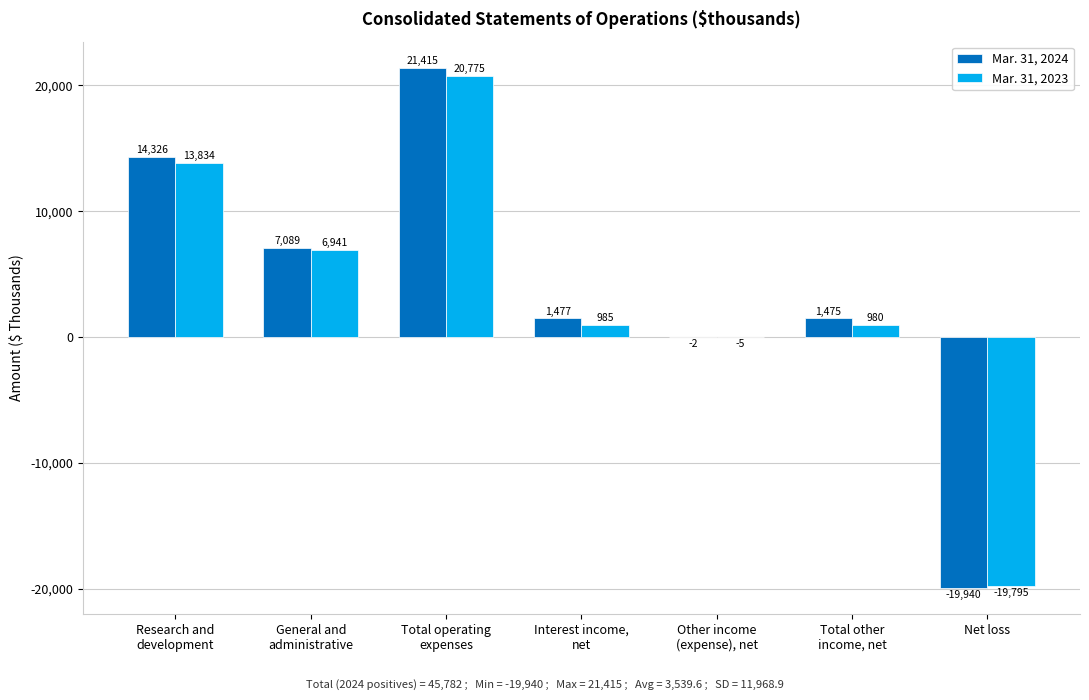

How many values in Mar. 31, 2024 are above zero?

5